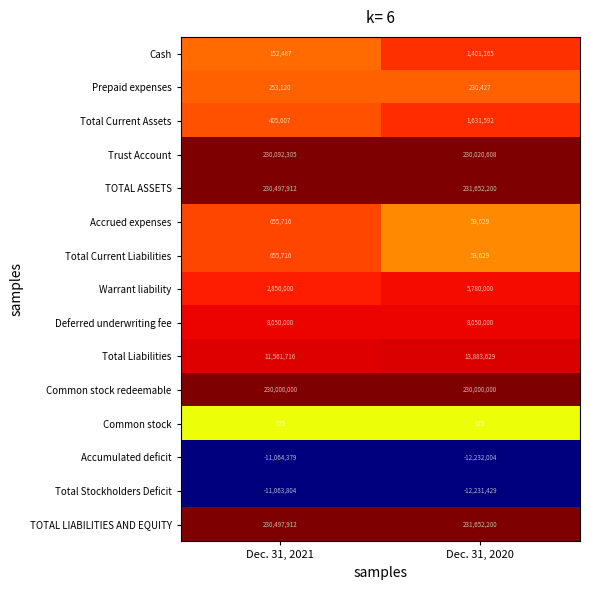

What is the total value across all series at Dec. 31, 2021?

923550883